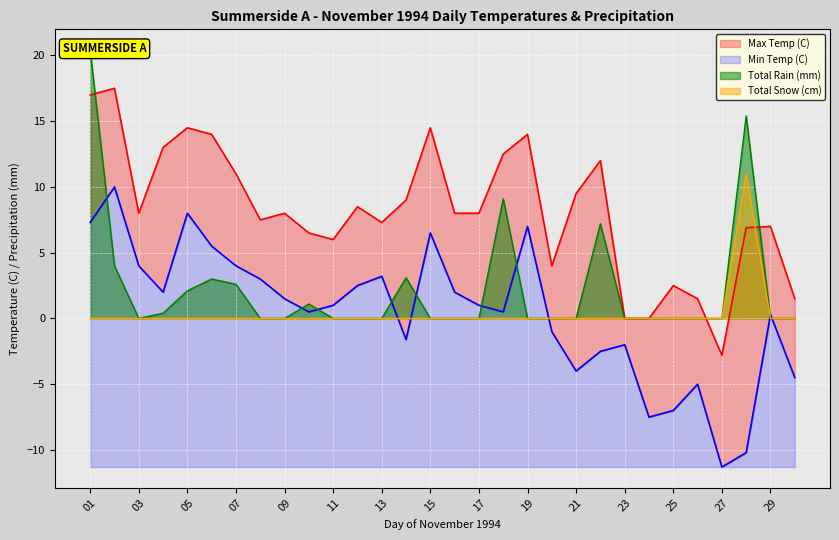

At which label is Min Temp (C) closest to 0?

29